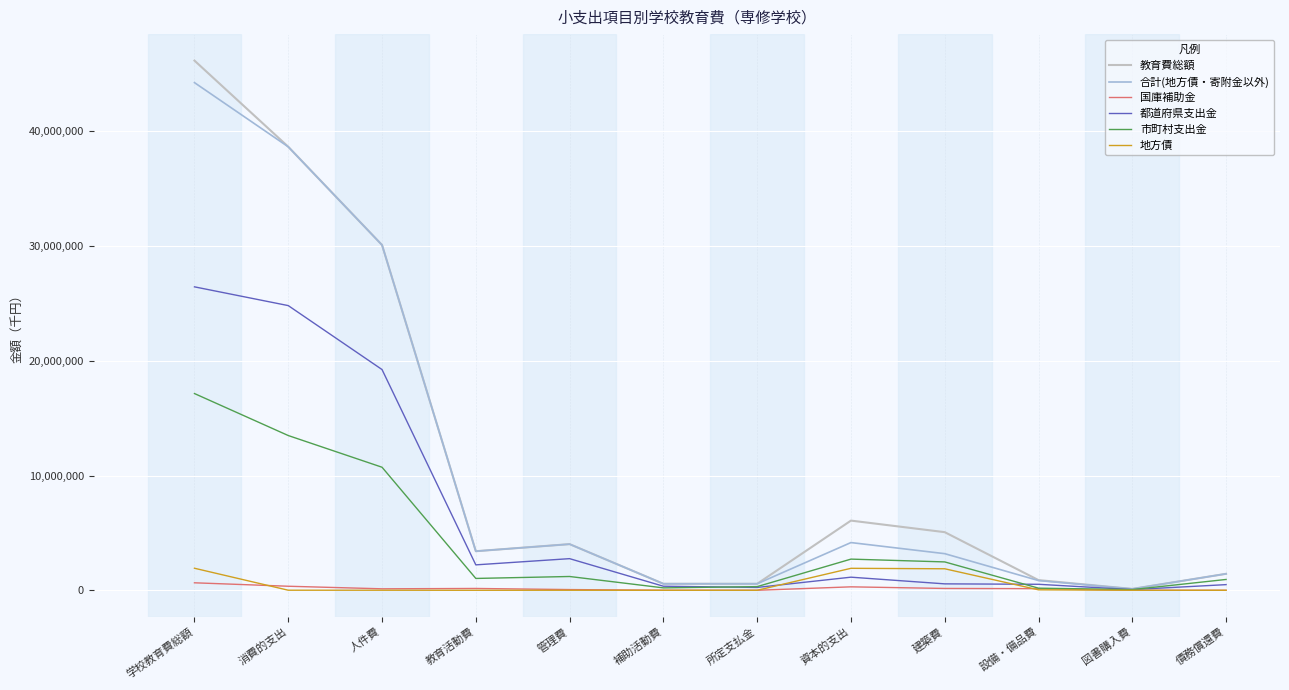

At which category is the sum across all series the highest?

学校教育費総額